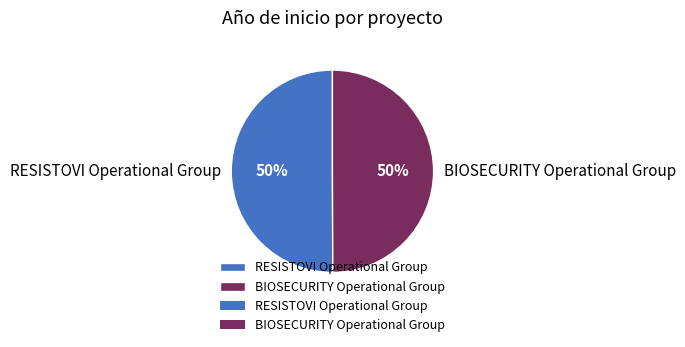

True or false: RESISTOVI Operational Group accounts for 57% of the total.

False